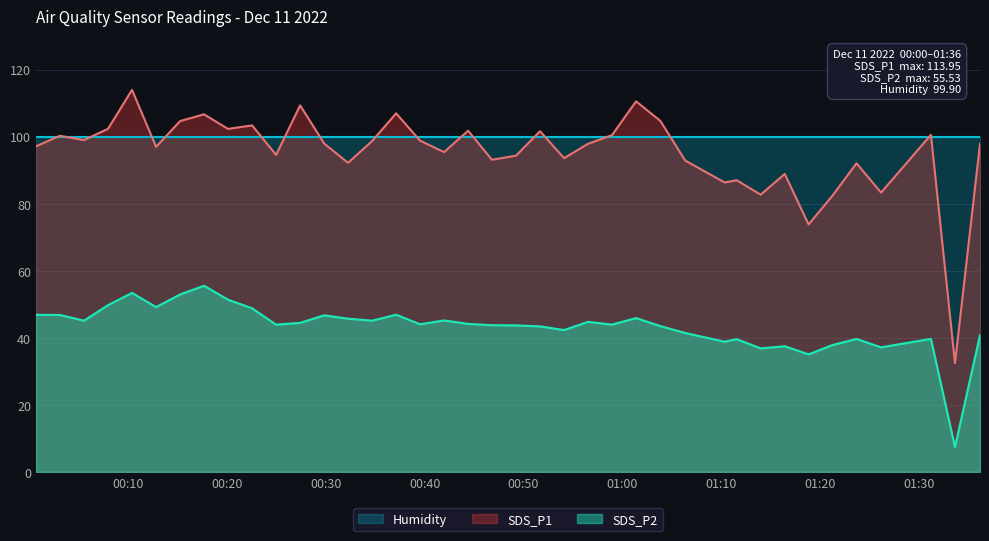

True or false: SDS_P2 and SDS_P1 cross at least once.

False